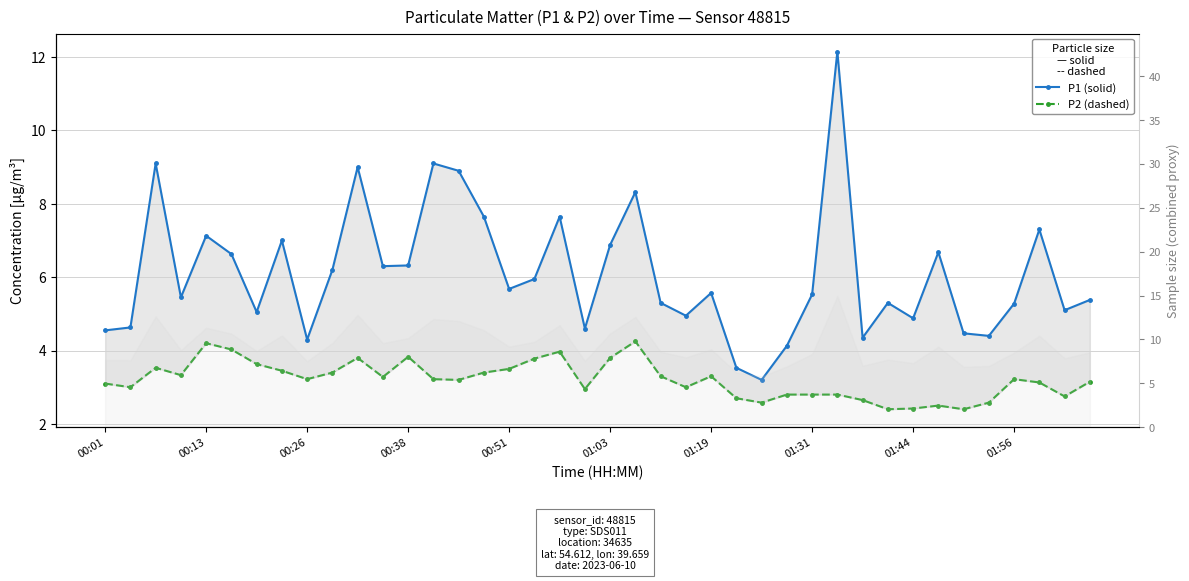

The P1 (solid) series shows 6.3 at 00:38. True or false?

True